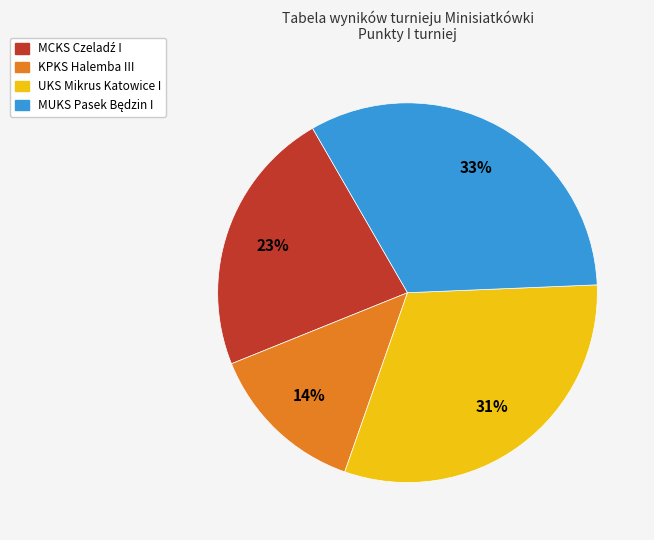

What percentage is the KPKS Halemba III slice, to the nearest percent?

14%